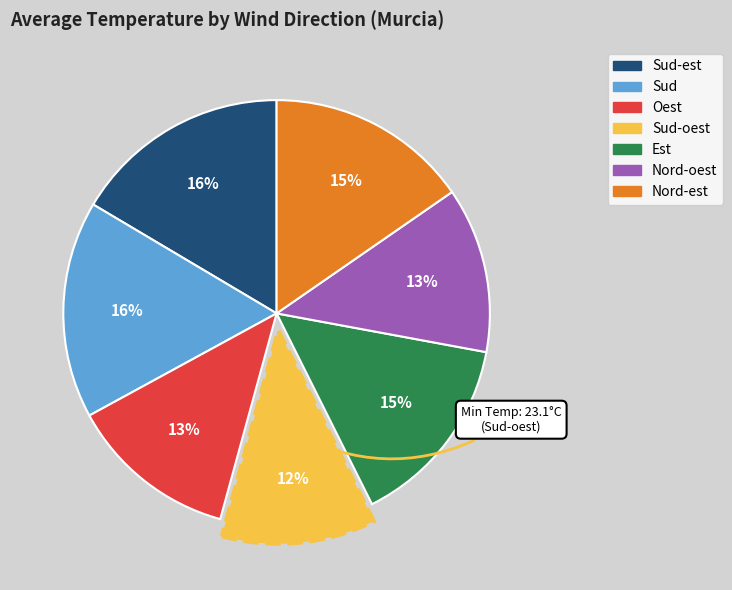

True or false: Nord-est accounts for 10% of the total.

False